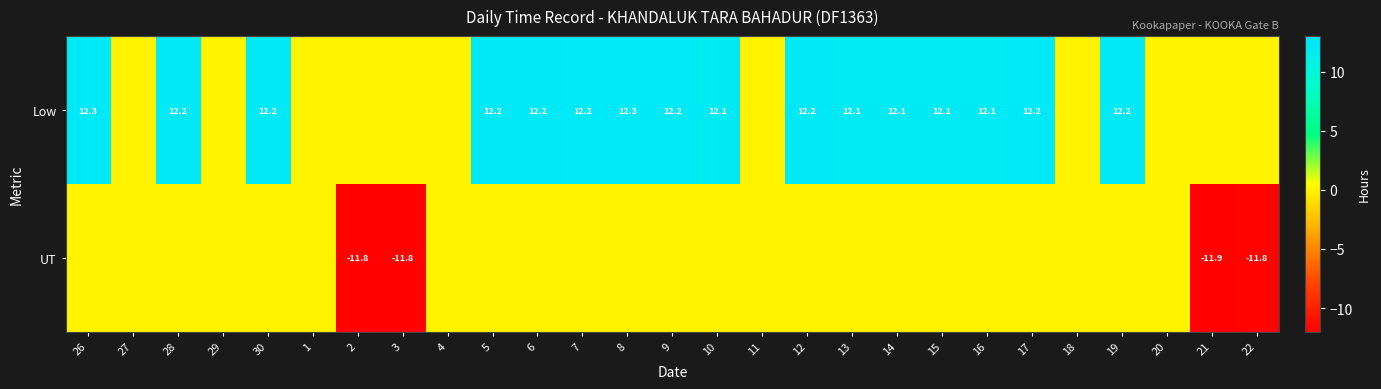

Is it true that UT equals -20.6 at 21?

False